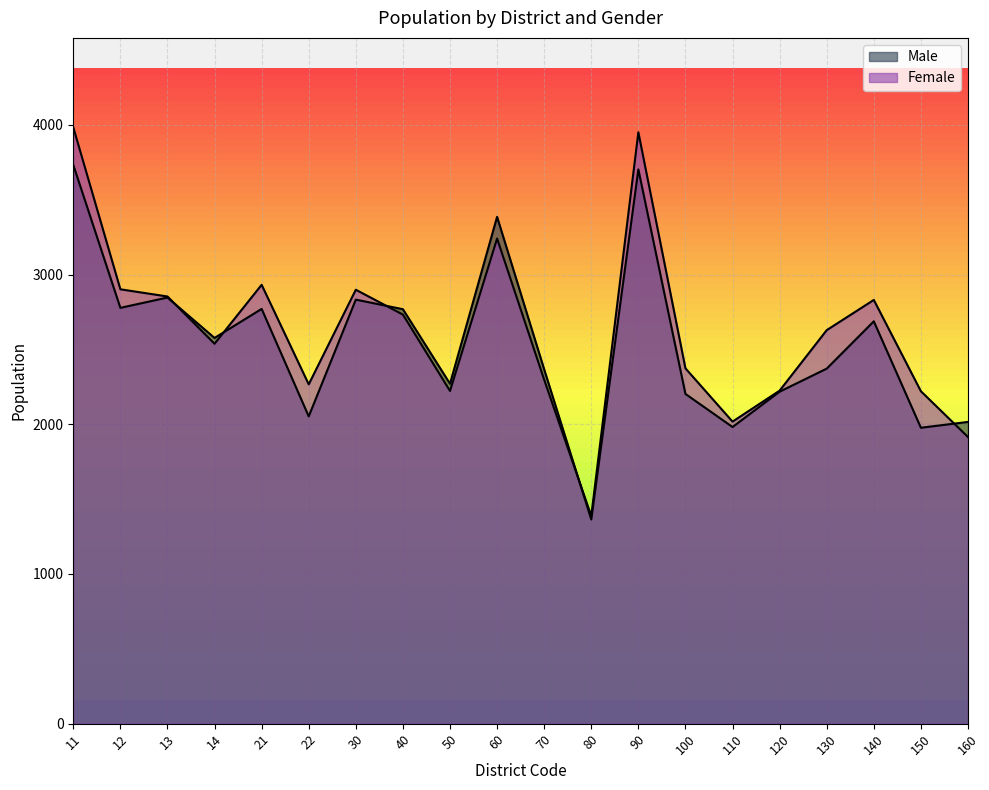

Rank the series at 14 from lowest to highest value.

Female, Male